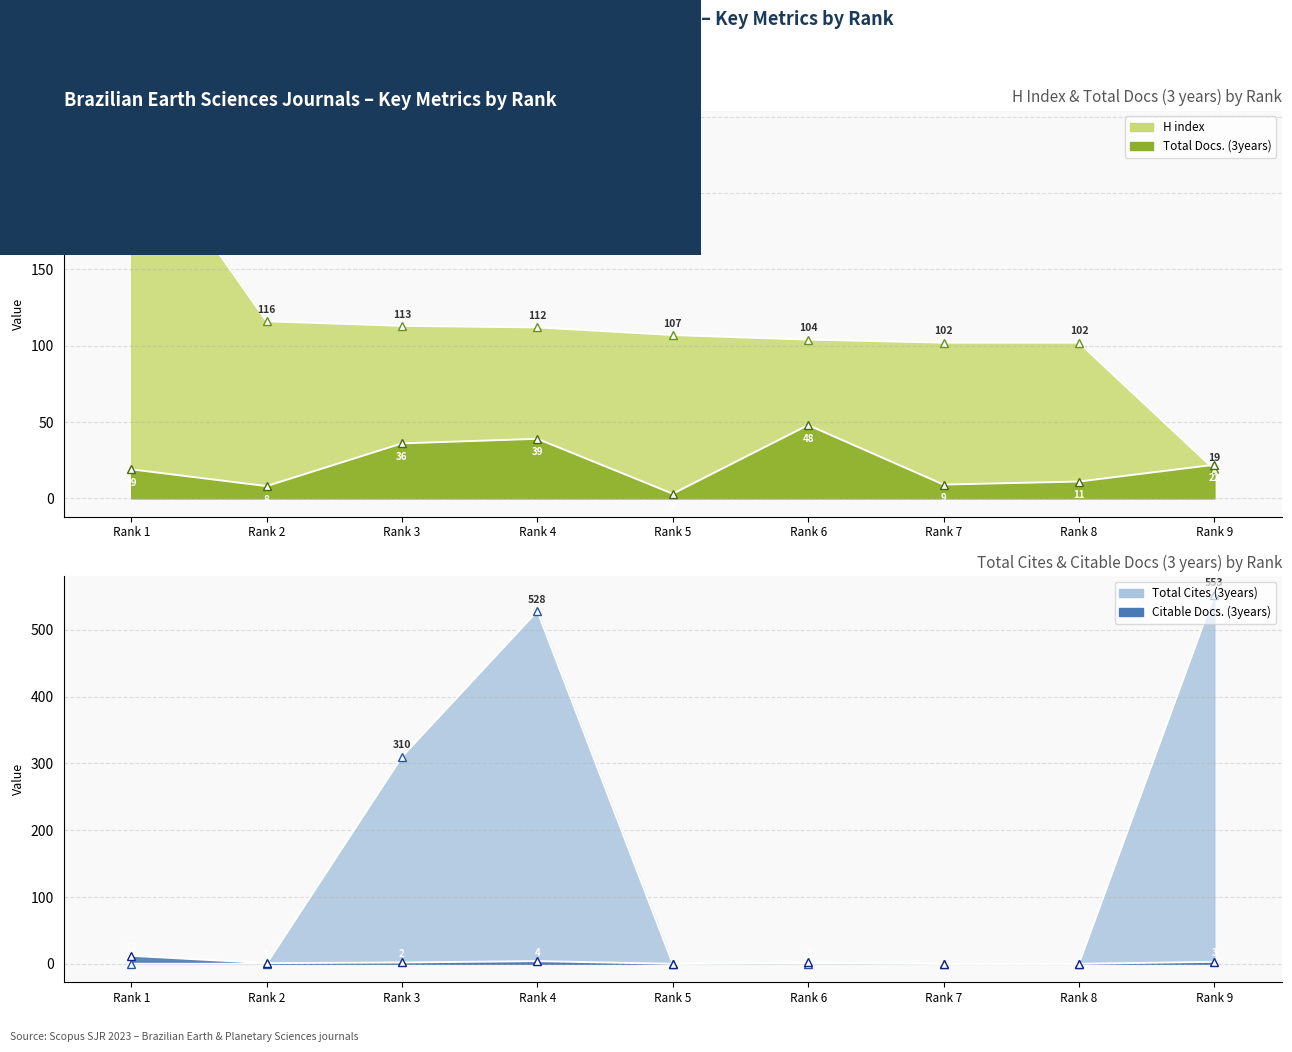

What value does the Total Cites (3years) series have at Rank 4?

528